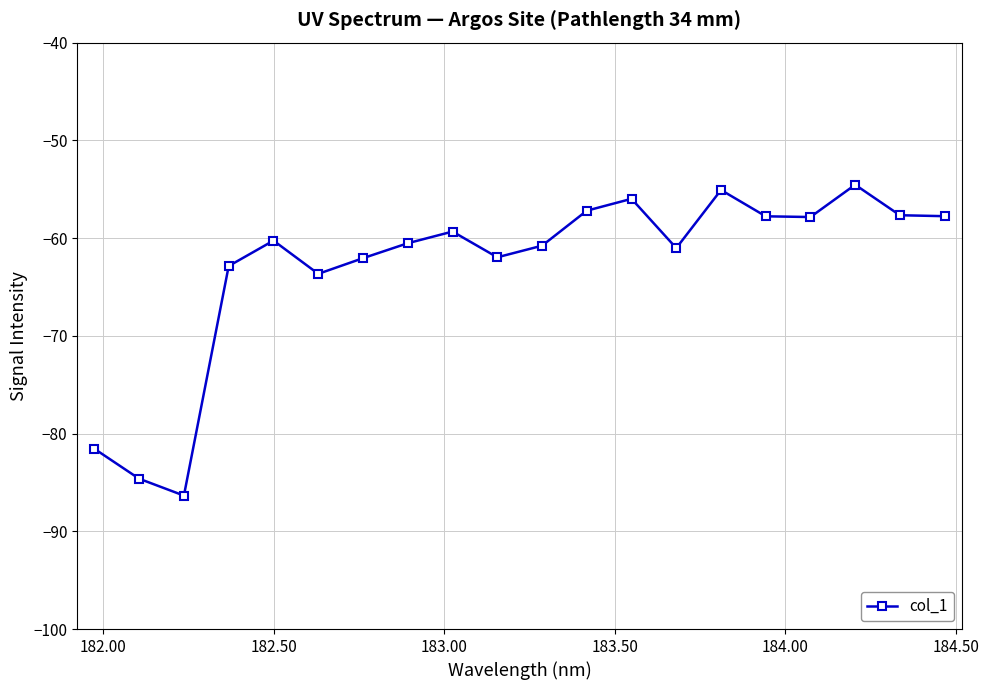

What is the maximum value shown in the chart?

-54.5